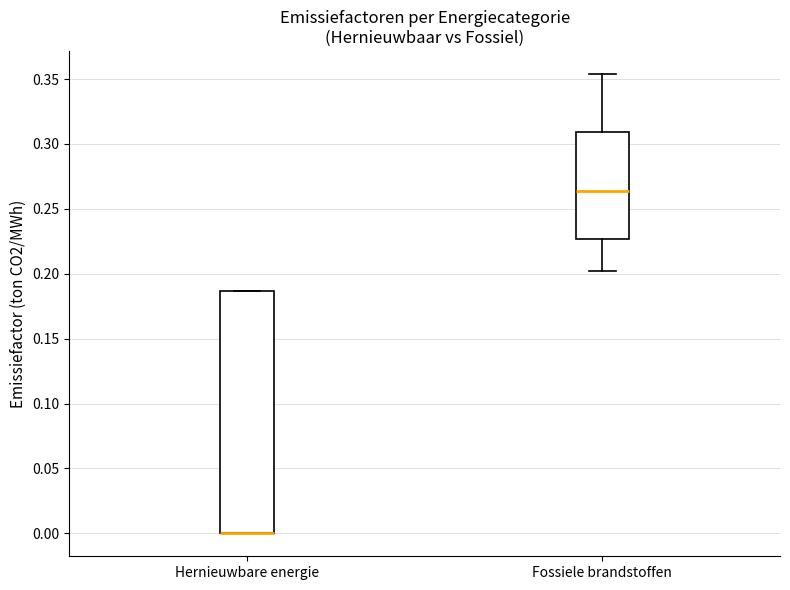

Reading left to right, read every box against the y-axis: the position of its median line, the range the box covers, and the ends of its whiskers. The values are not printed on the chart, so give them approximately, as read against the axis.

Hernieuwbare energie: median 0.000 (drawn on the box's lower edge), box 0.000 to 0.185, whiskers 0.000 to 0.185
Fossiele brandstoffen: median 0.265, box 0.225 to 0.310, whiskers 0.200 to 0.355